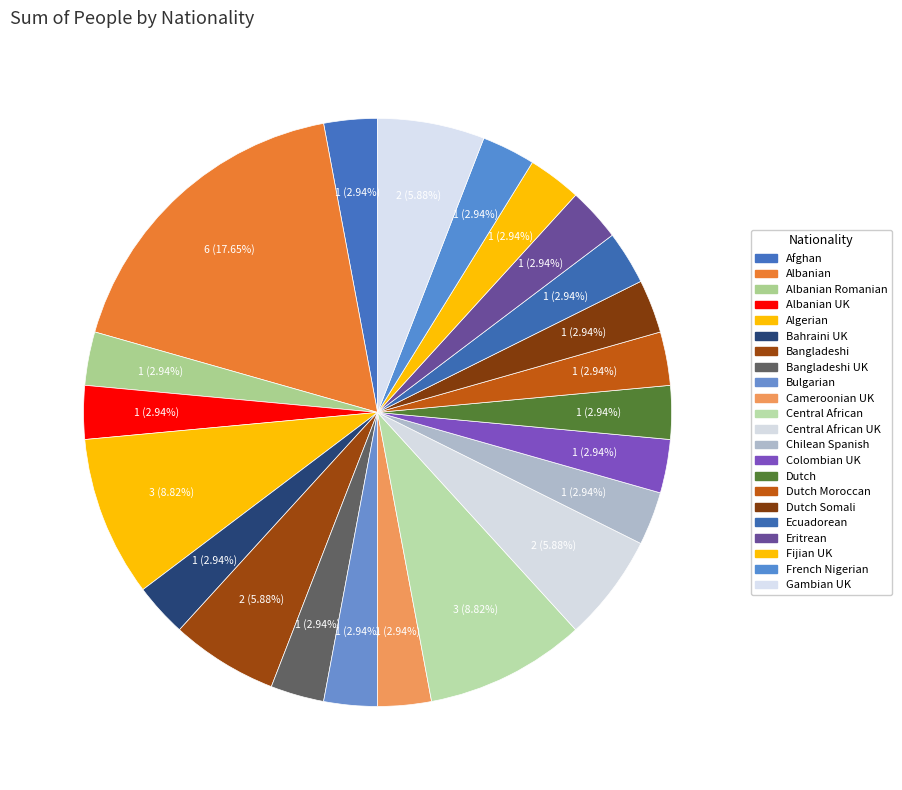

How many slices are in this pie chart?

22